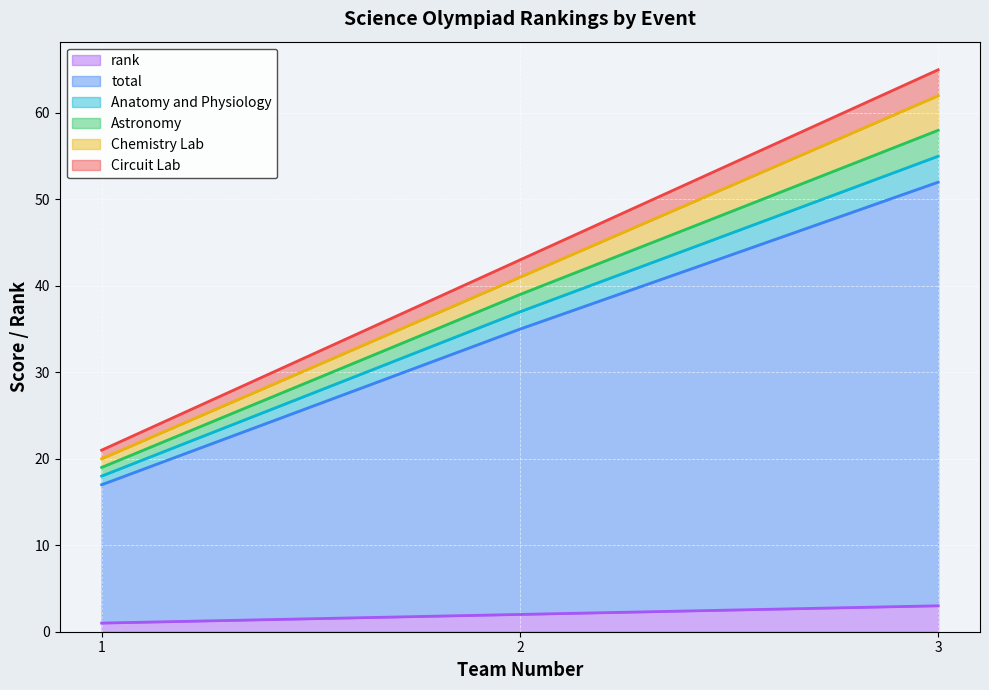

Does the chart display data point markers on the line(s)?

No